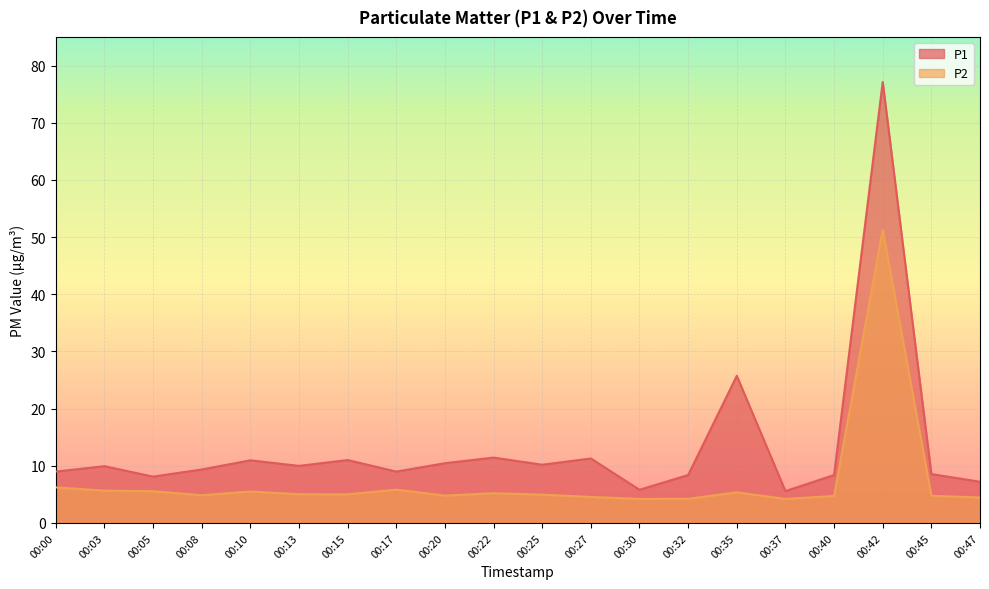

The P2 series shows 2.3 at 00:22. True or false?

False